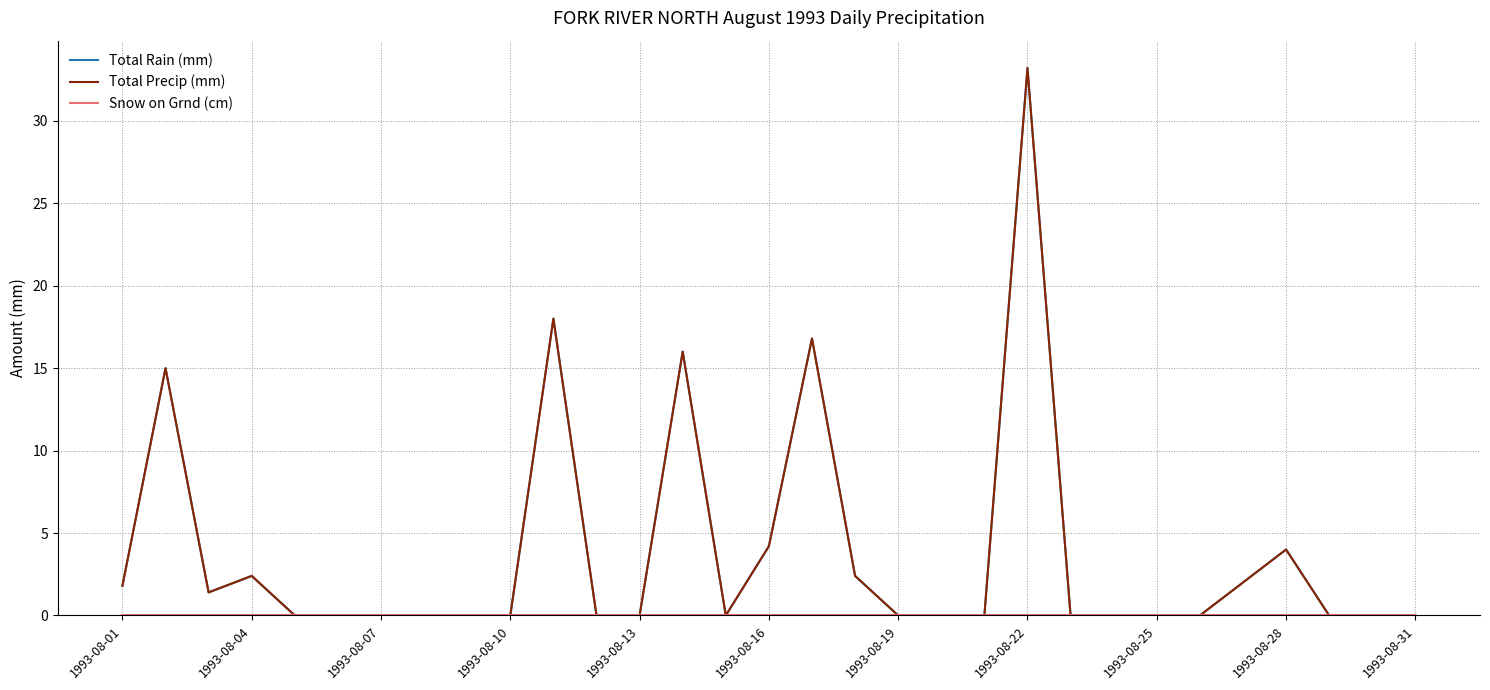

Does the chart display data point markers on the line(s)?

No